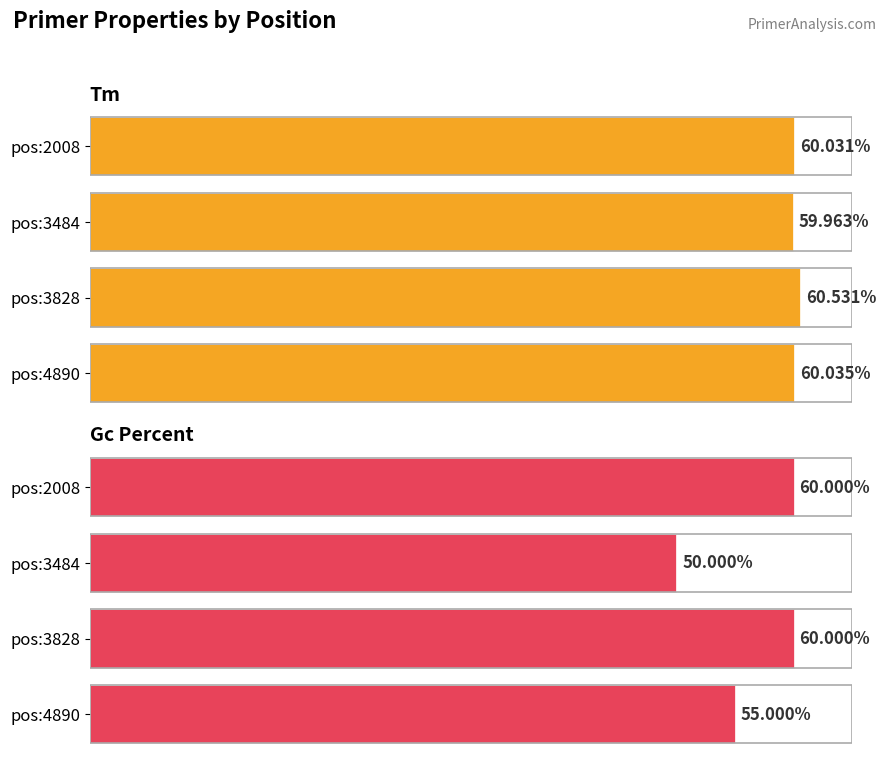

What is the sum of all PRIMER_RIGHT_0_TM values?

240.6